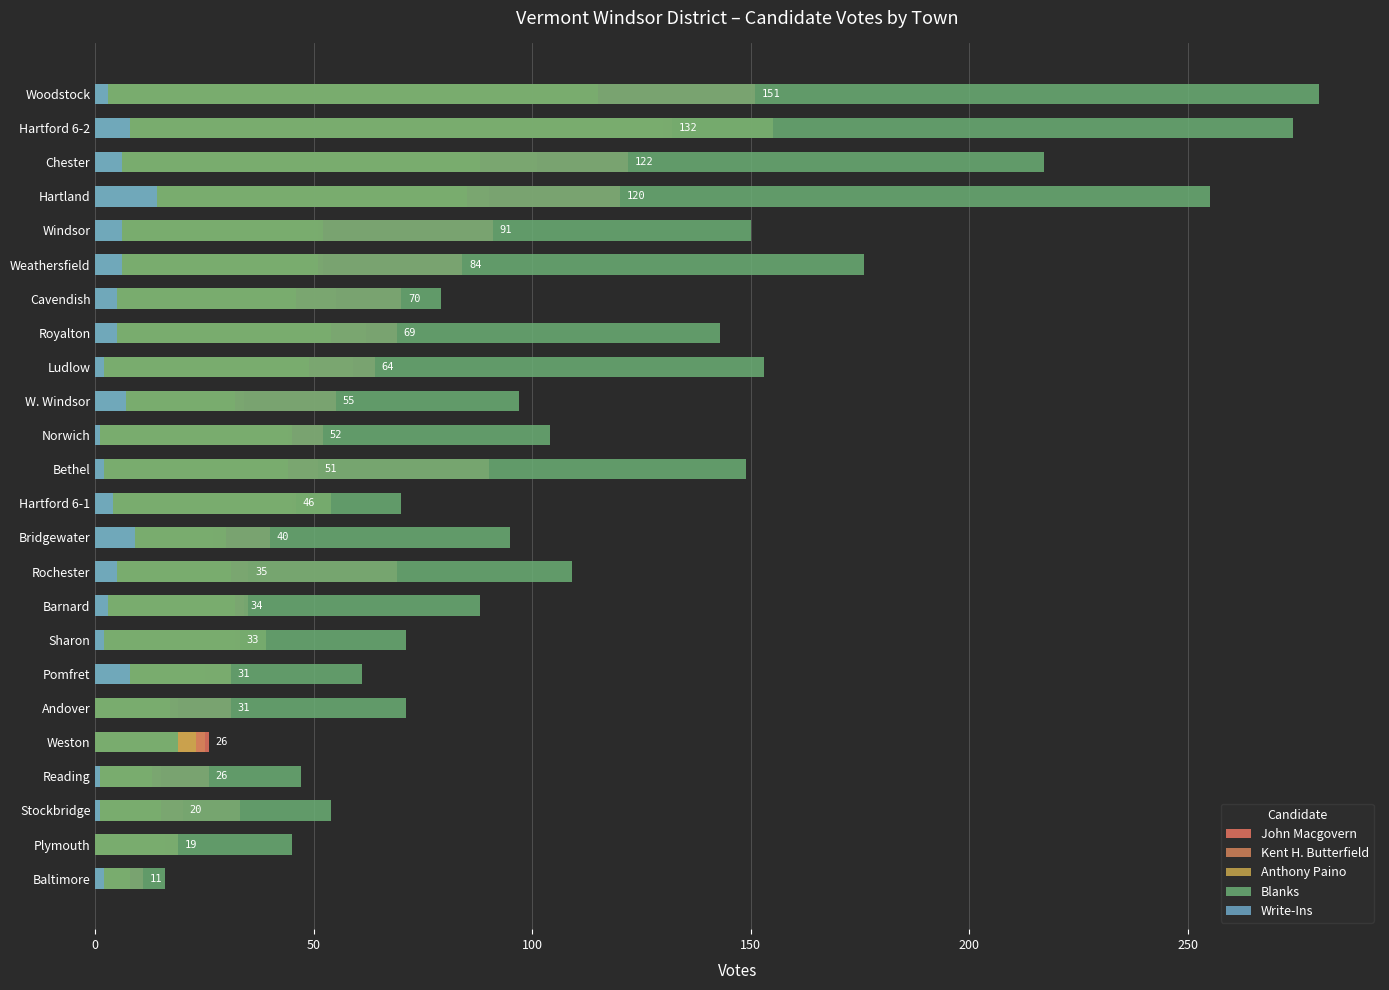

What is the difference between the maximum and minimum values in the Anthony Paino series?

147